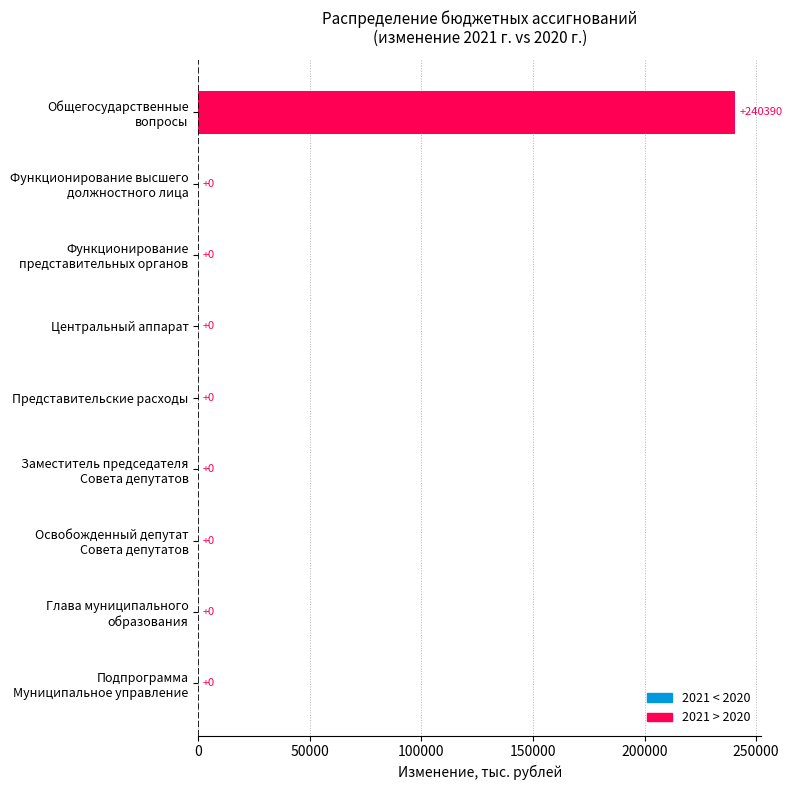

What is the maximum value shown in the chart?

240390